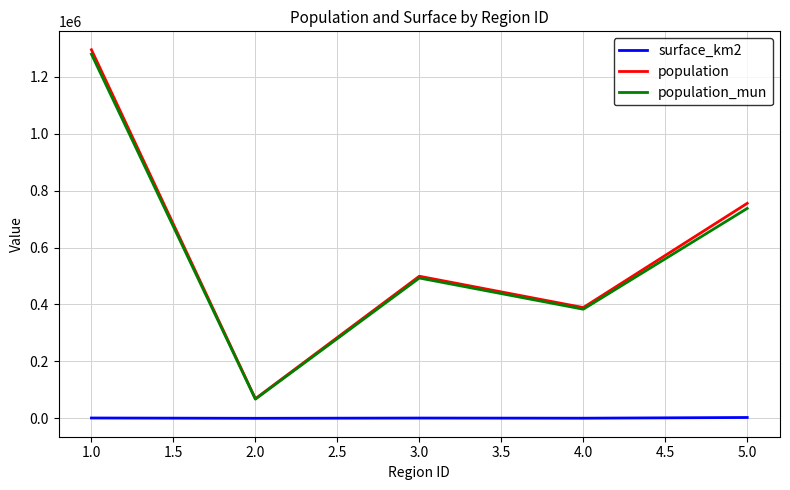

Is the value of population_mun at 5.0 greater than the value of surface_km2 at 3.0?

Yes